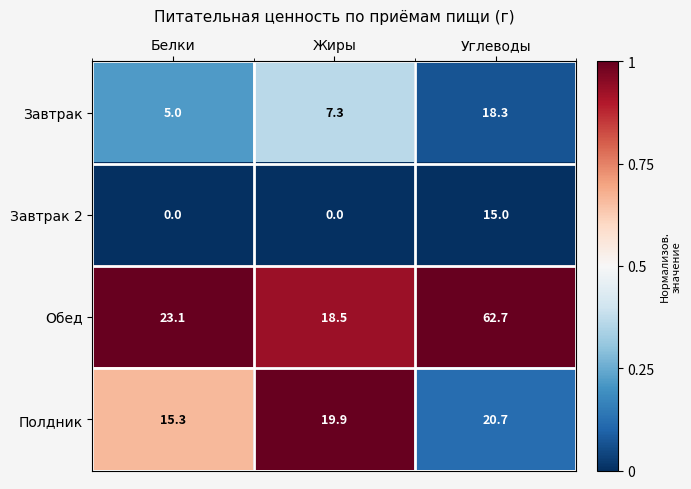

Reading left to right, list all the values displayed in this chart.

Завтрак: Белки=5.0	Жиры=7.3	Углеводы=18.3
Завтрак 2: Белки=0.0	Жиры=0.0	Углеводы=15.0
Обед: Белки=23.1	Жиры=18.5	Углеводы=62.7
Полдник: Белки=15.3	Жиры=19.9	Углеводы=20.7